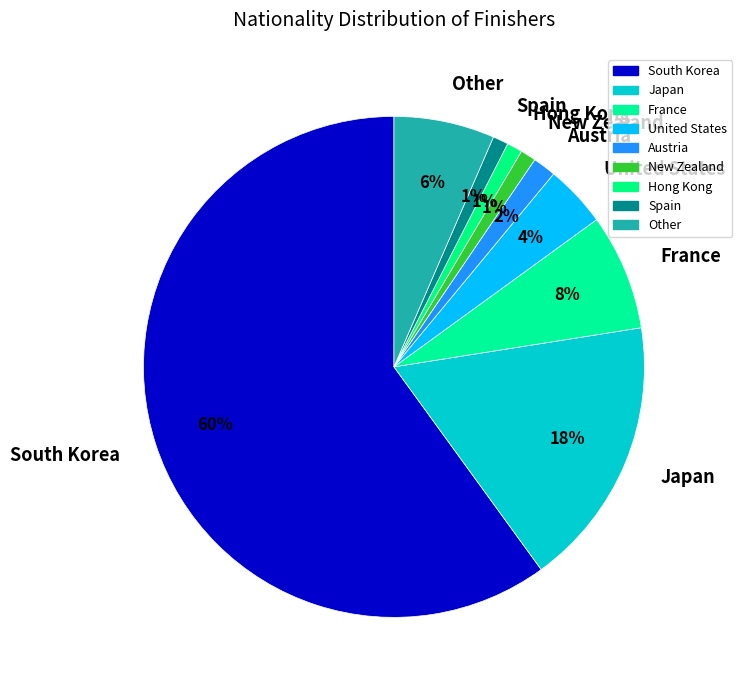

Approximately how many times larger is the value at United States compared to Spain?

4.0